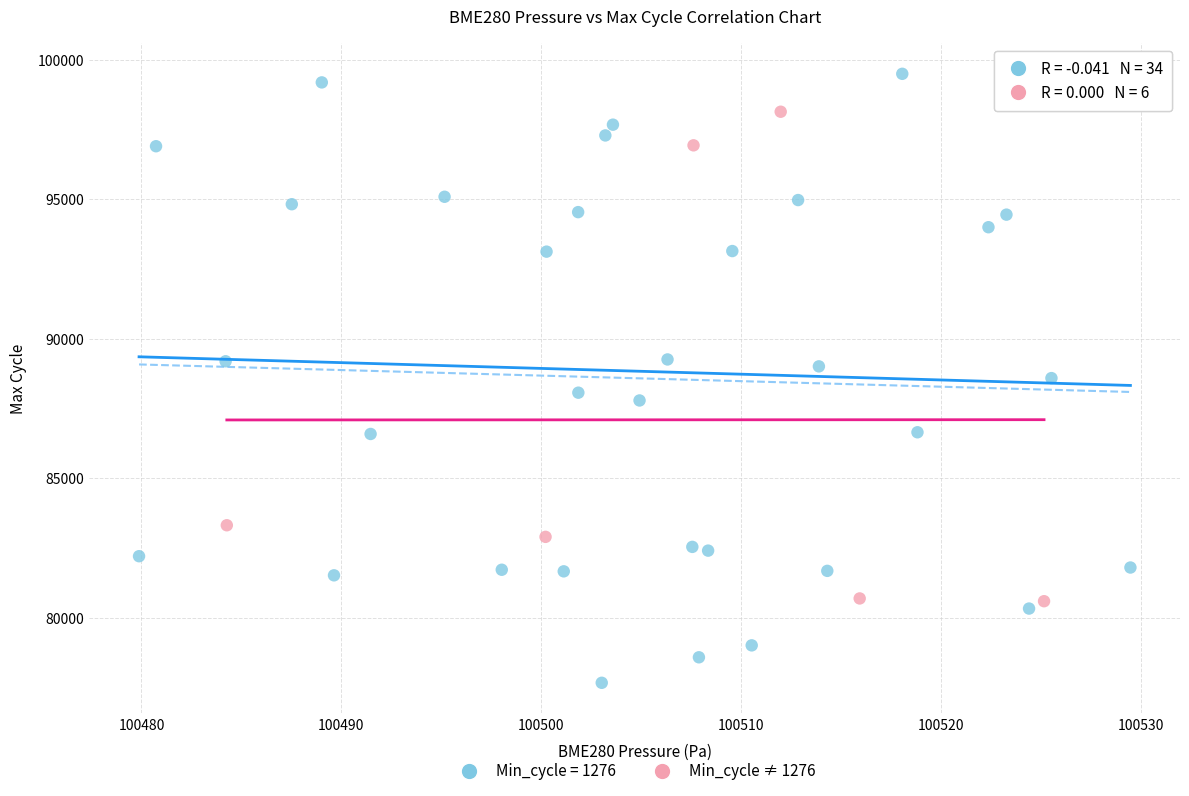

Which series has the widest spread of Y values?

Min_cycle = 1276